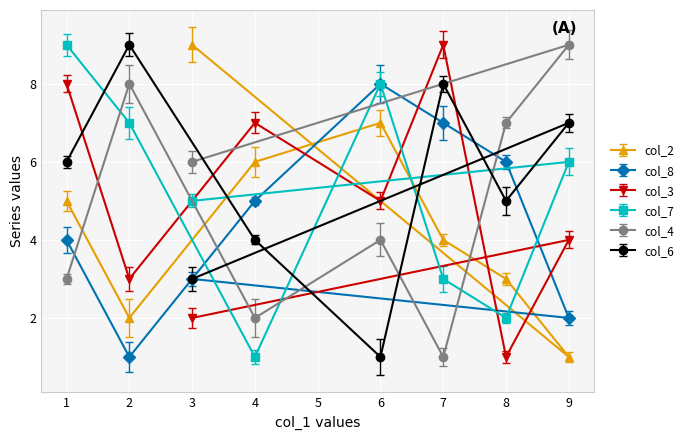

At 6, list the series in order from smallest to largest.

col_6, col_4, col_3, col_2, col_8, col_7